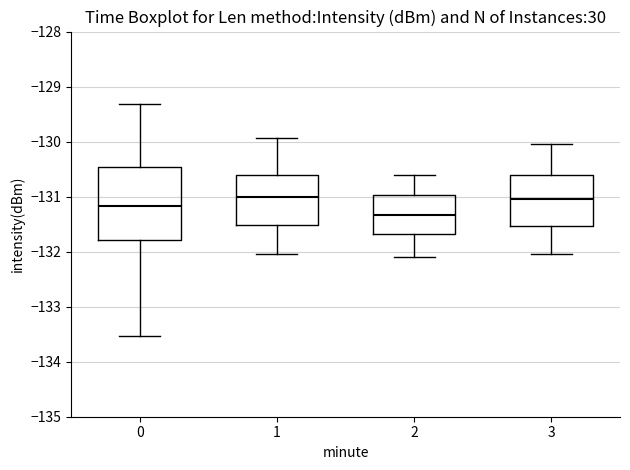

Which box is the tallest, from its lower edge to its upper edge?

0